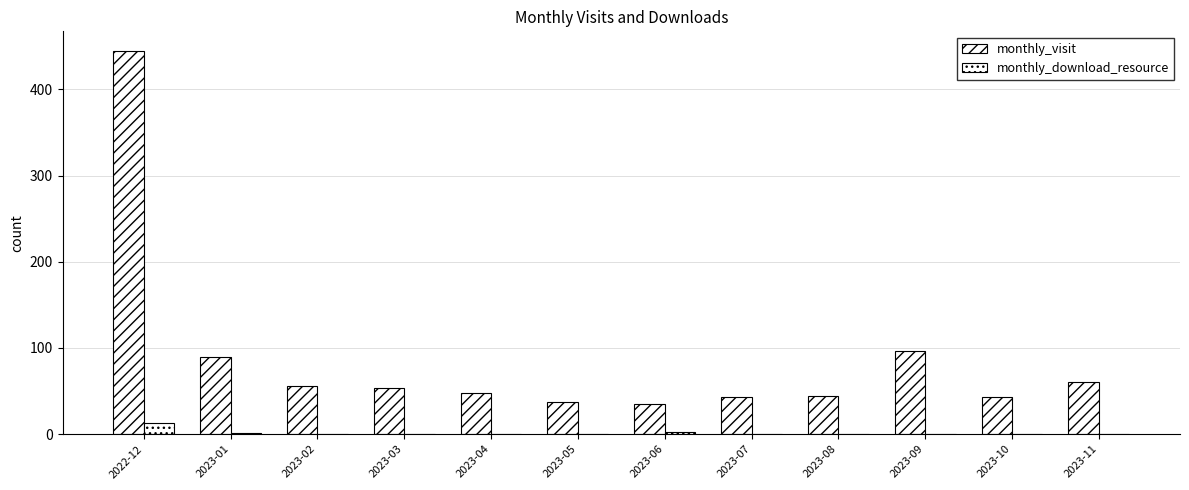

What is the greatest value displayed?

445